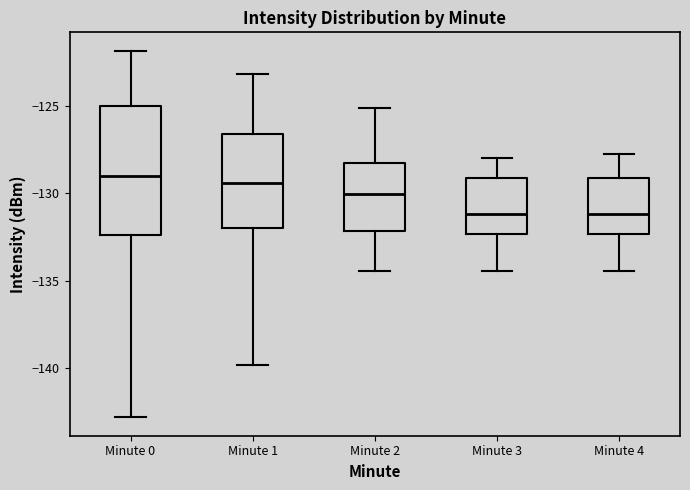

Comparing the boxes themselves (not the whiskers), which one is the tallest?

Minute 0